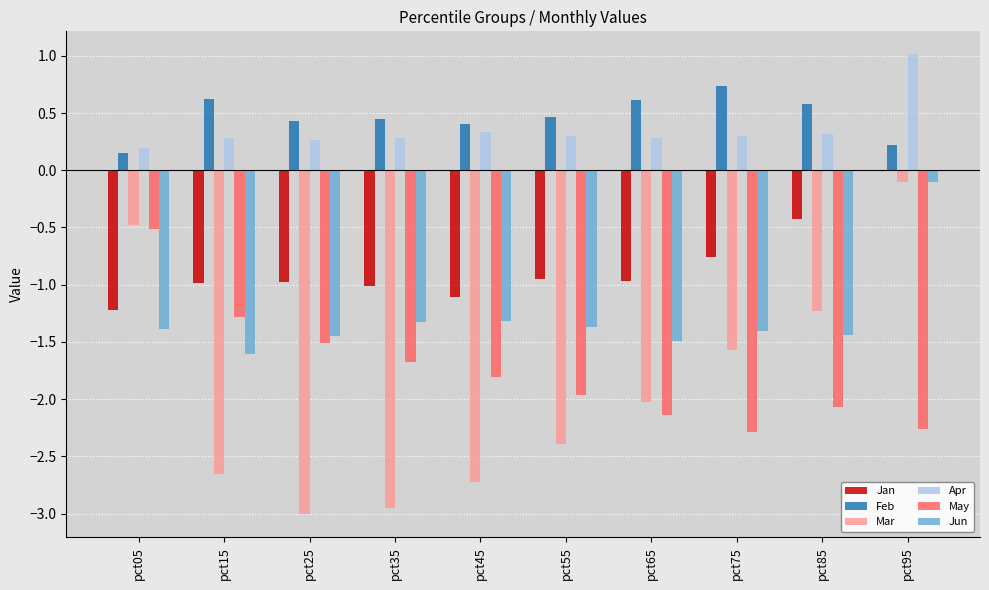

At which label does Feb reach its peak?

pct75